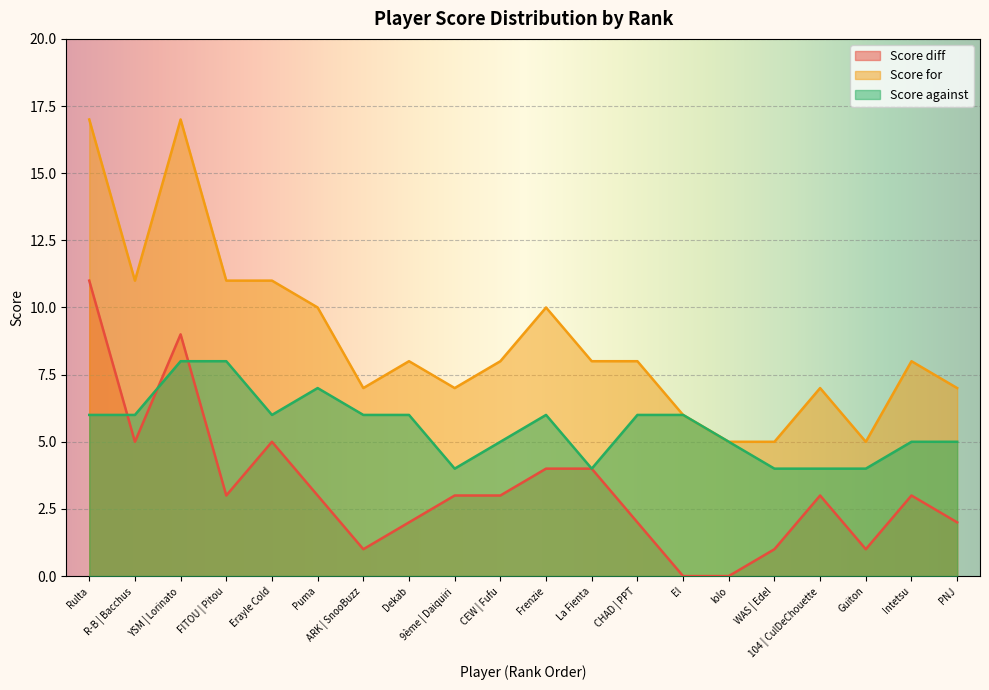

Which has a higher value, Guiton or lolo?

Guiton